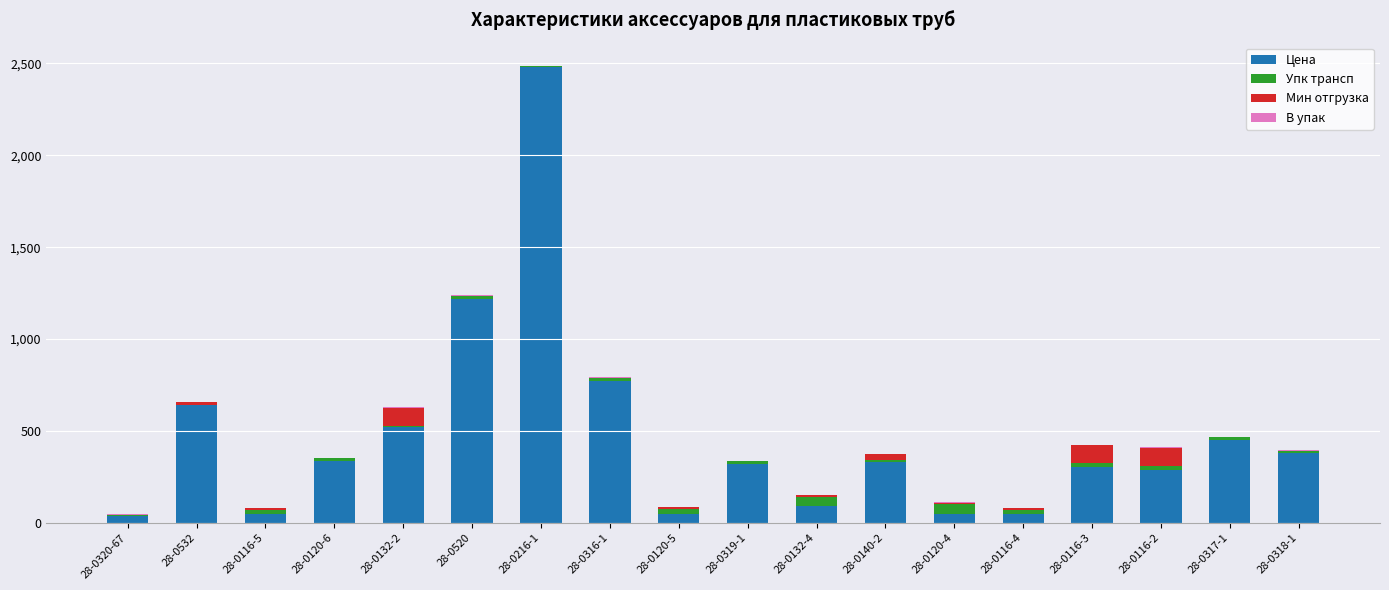

What is the maximum value for Цена?

2479.9